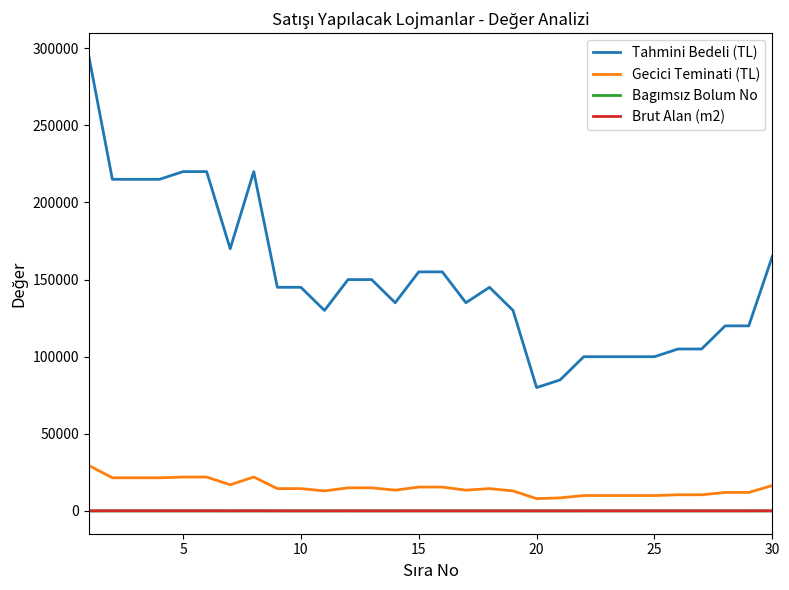

Which series has the largest total across all categories?

Tahmini Bedeli (TL)